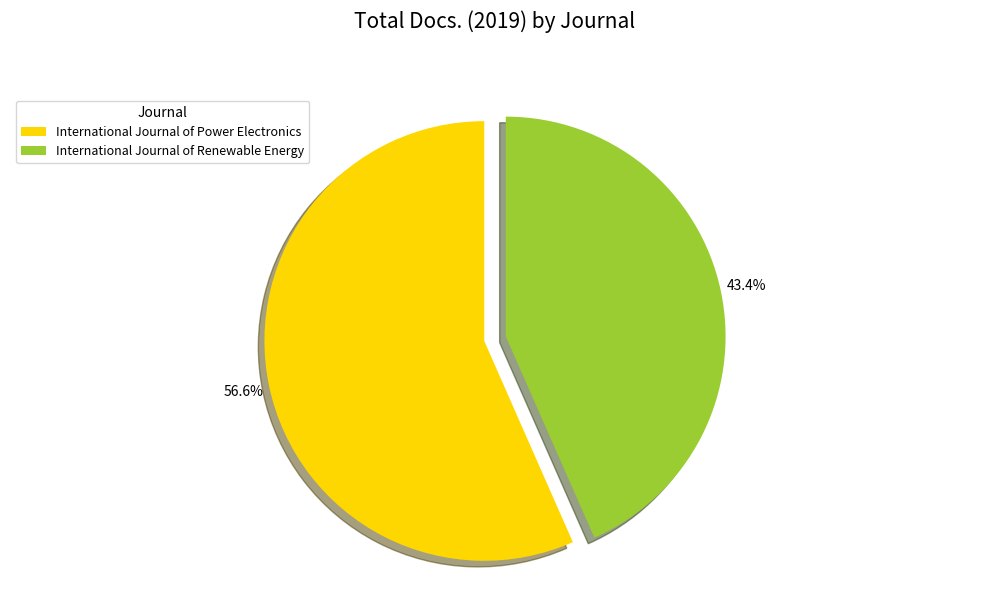

To the nearest percent, what is the difference between the International Journal of Renewable Energy and International Journal of Power Electronics slice percentages?

13%